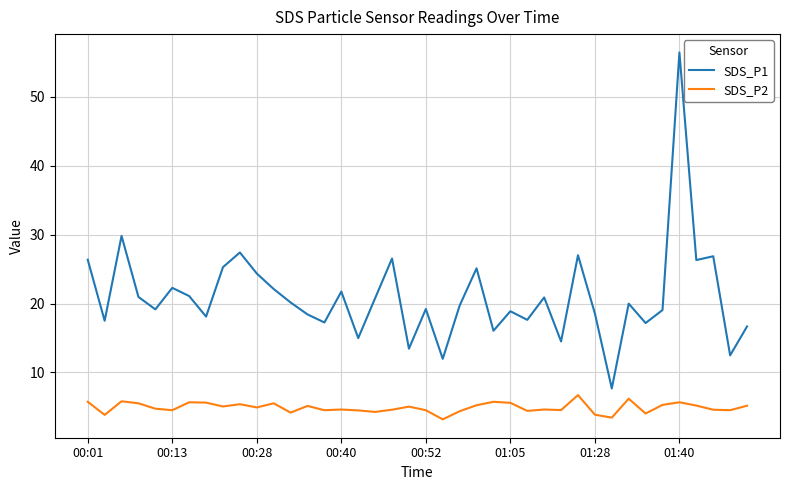

True or false: SDS_P2 and SDS_P1 intersect in this chart.

False